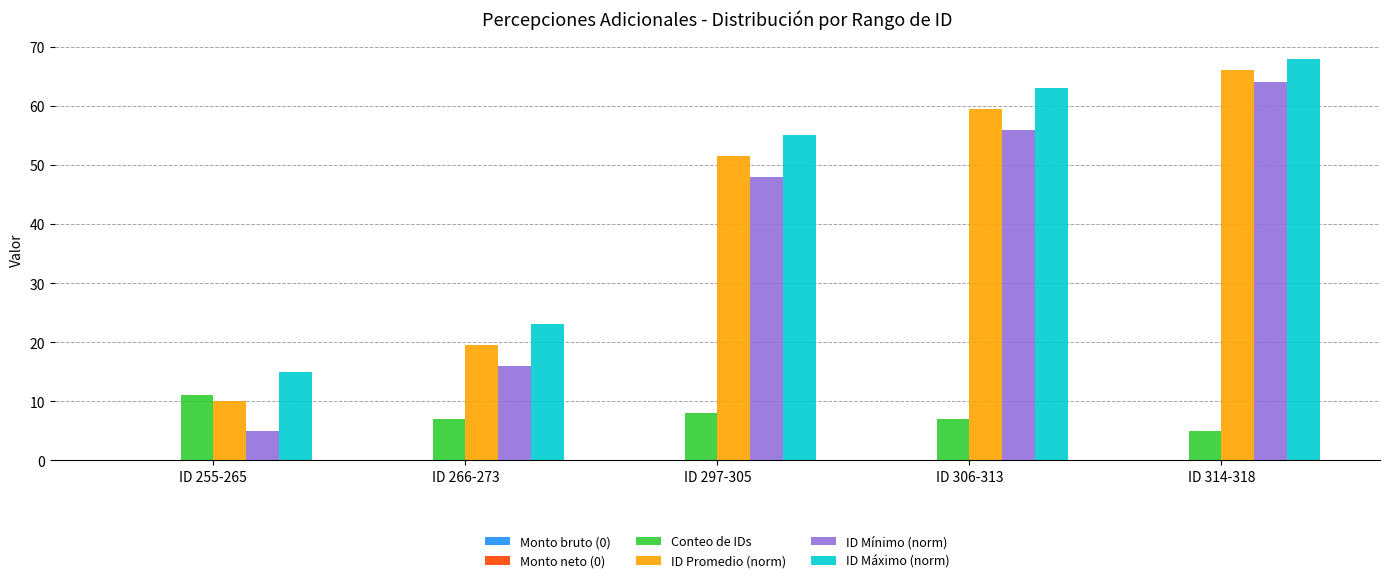

Reading left to right, extract all data points from this chart.

Conteo de IDs: 11.0	7.0	8.0	7.0	5.0
ID Promedio (norm): 10.0	19.4	51.5	59.4	66.0
ID Mínimo (norm): 5.0	16.0	48.0	56.0	64.0
ID Máximo (norm): 15.0	23.0	55.0	63.0	68.0